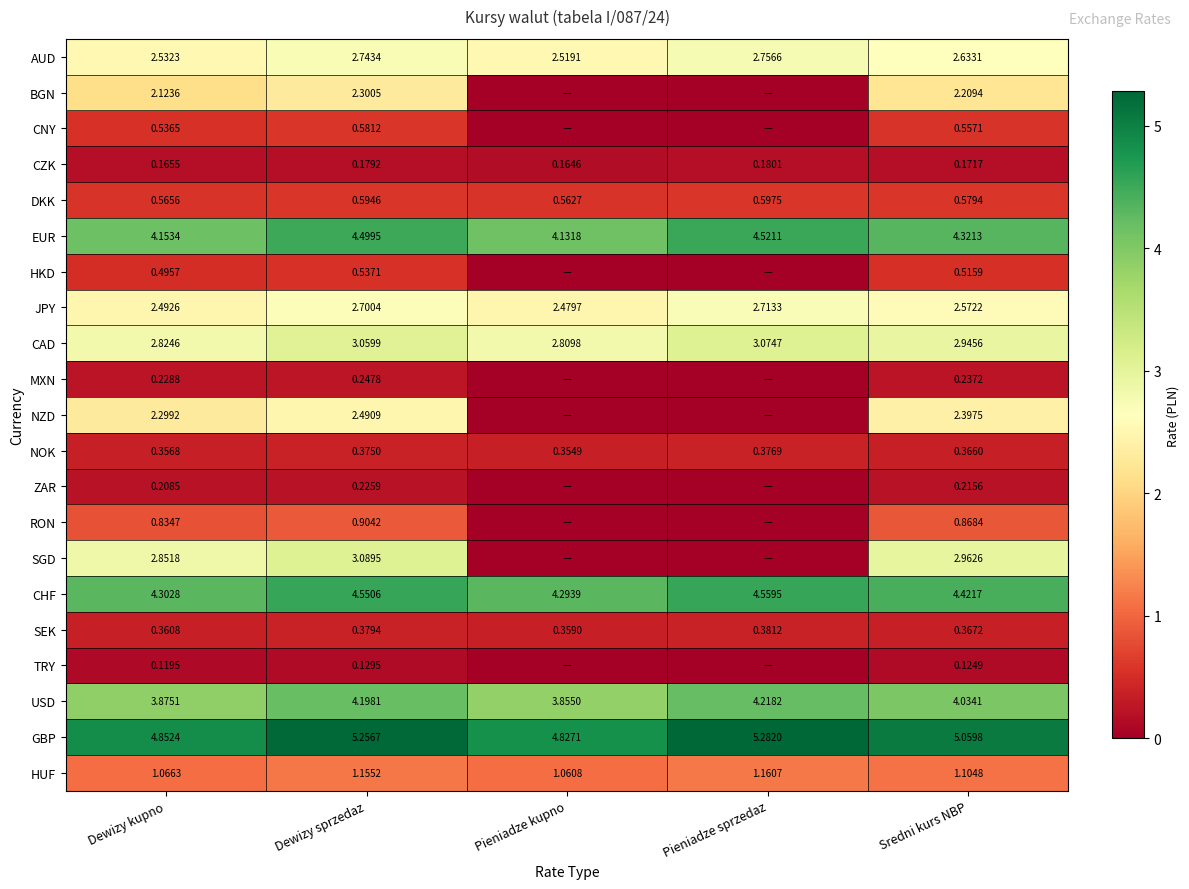

Where is CAD nearest to the value 2?

Pieniadze kupno